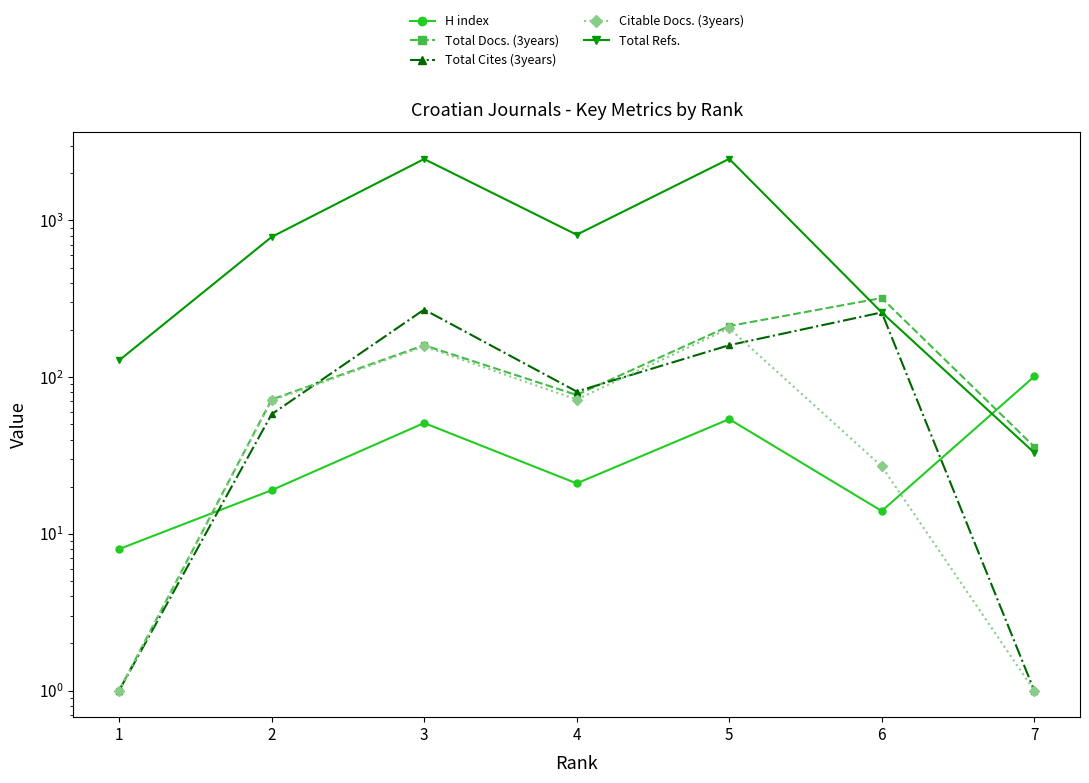

What is the difference between the highest and lowest values at 3?

2416